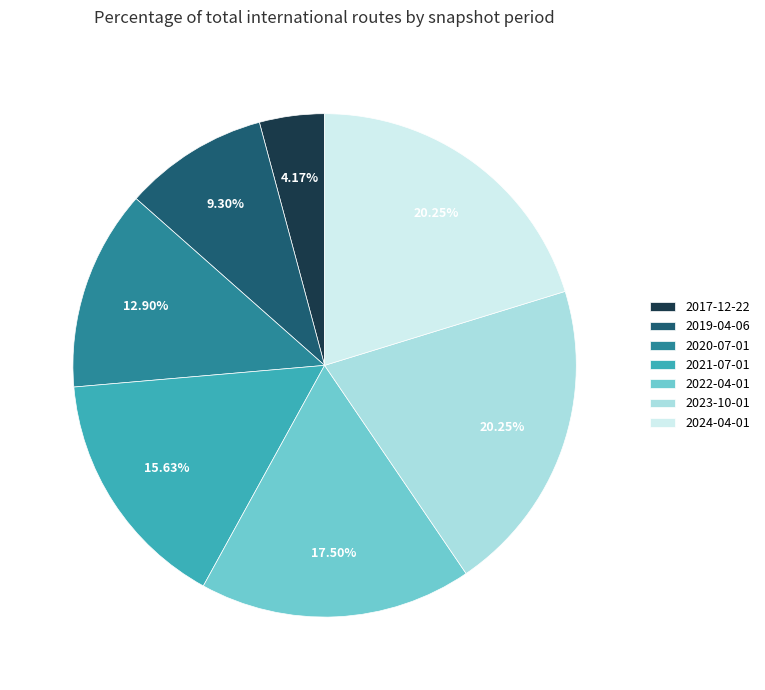

How many slices are in this pie chart?

7